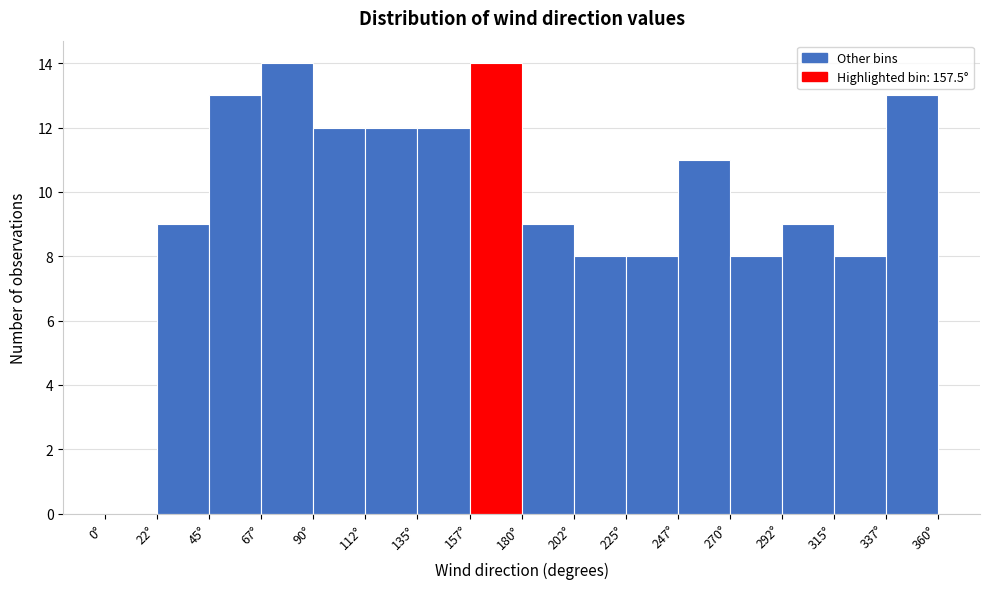

Reading left to right, transcribe this chart: for each bar, give the range it covers on the x-axis and its height. Neither the bar edges nor the heights are printed on the chart, so give them approximately, as read against the axes.

0.0 to 22.5: 0
22.5 to 45.0: 9
45.0 to 67.5: 13
67.5 to 90.0: 14
90.0 to 112.5: 12
112.5 to 135.0: 12
135.0 to 157.5: 12
157.5 to 180.0: 14
180.0 to 202.5: 9
202.5 to 225.0: 8
225.0 to 247.5: 8
247.5 to 270.0: 11
270.0 to 292.5: 8
292.5 to 315.0: 9
315.0 to 337.5: 8
337.5 to 360.0: 13